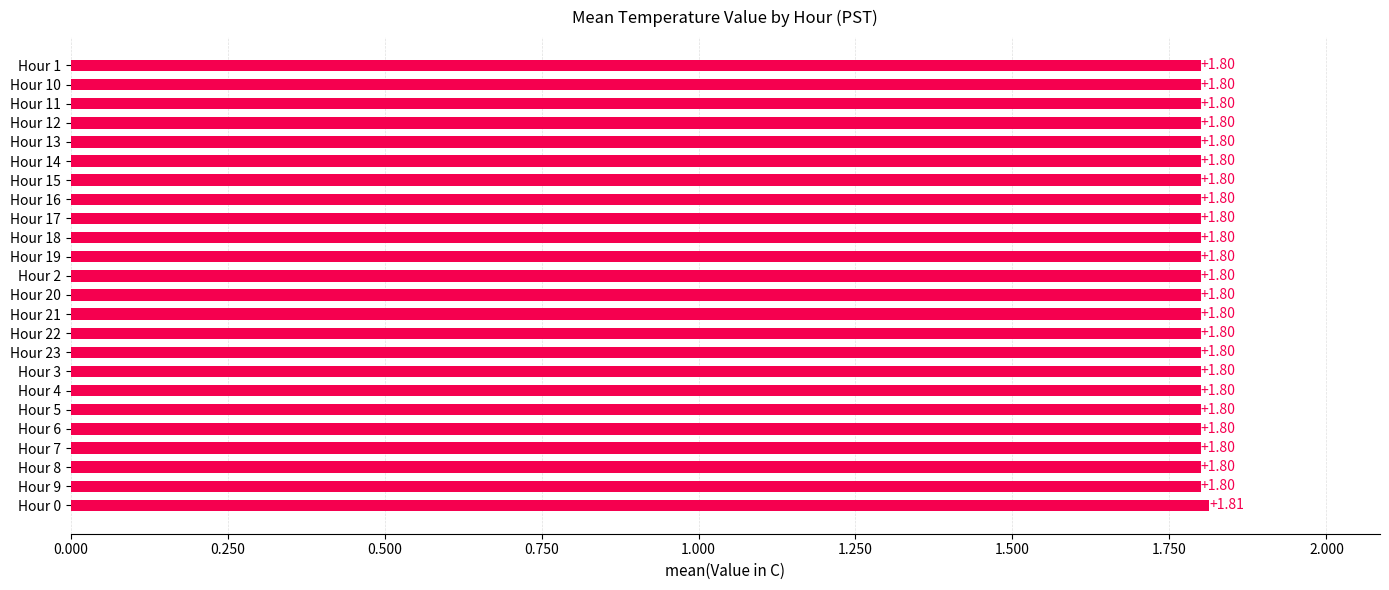

What is the ratio of the value at Hour 22 to the value at Hour 9?

1.0